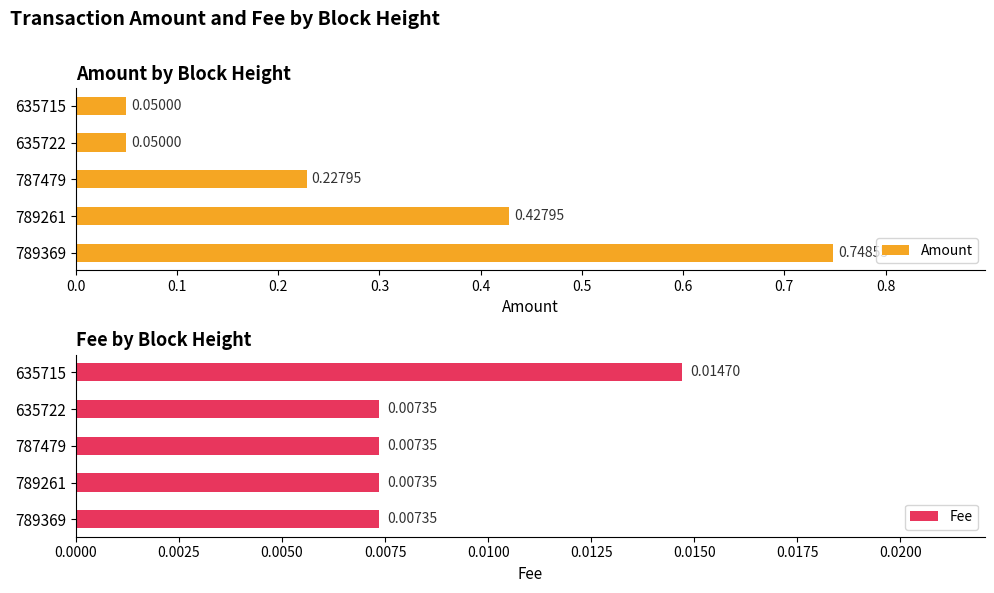

Does the chart contain any negative values?

No